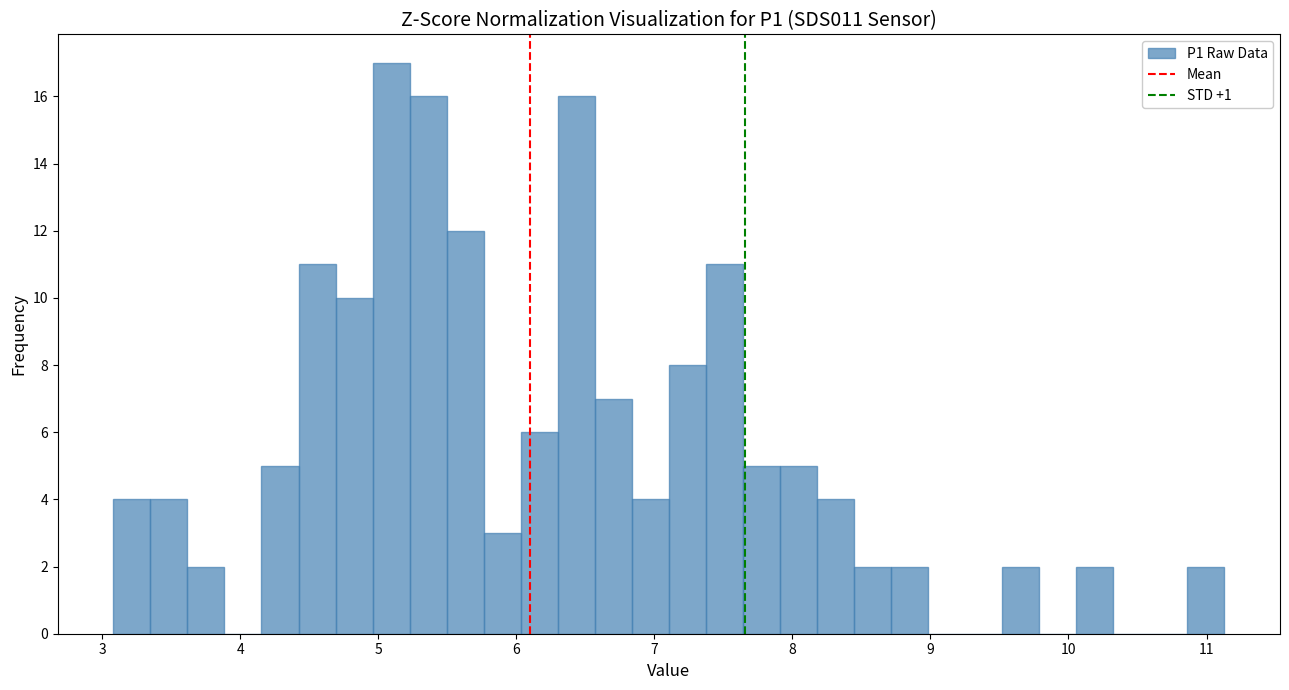

Read against the x-axis, roughly where is the centre of the tallest bar?

5.1